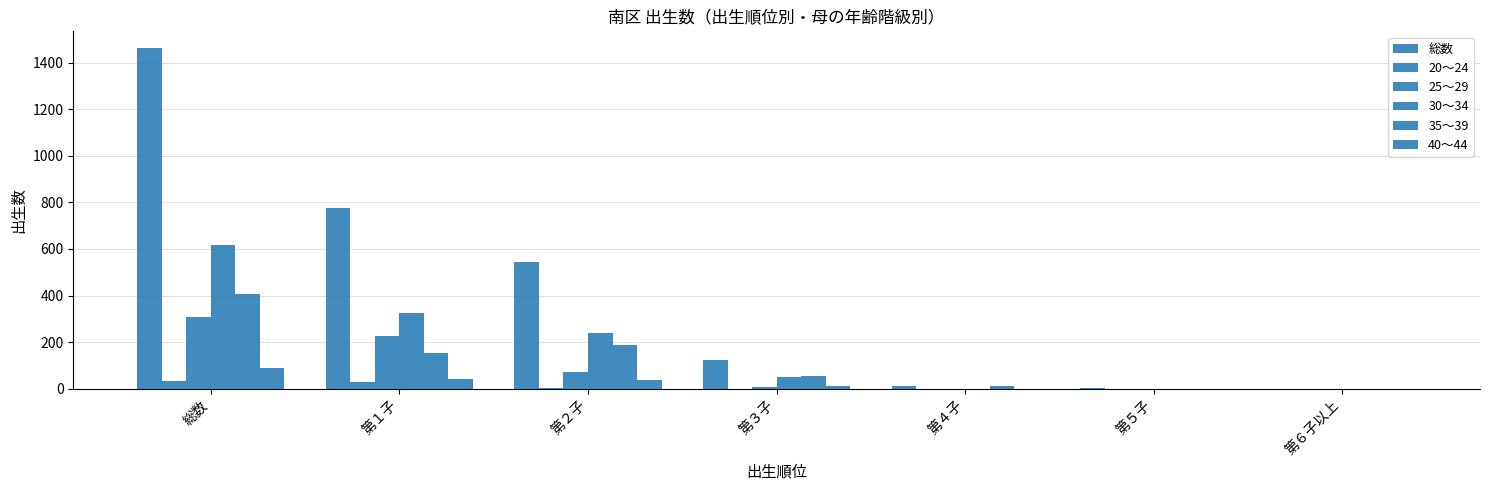

Does the chart contain stacked bars?

No